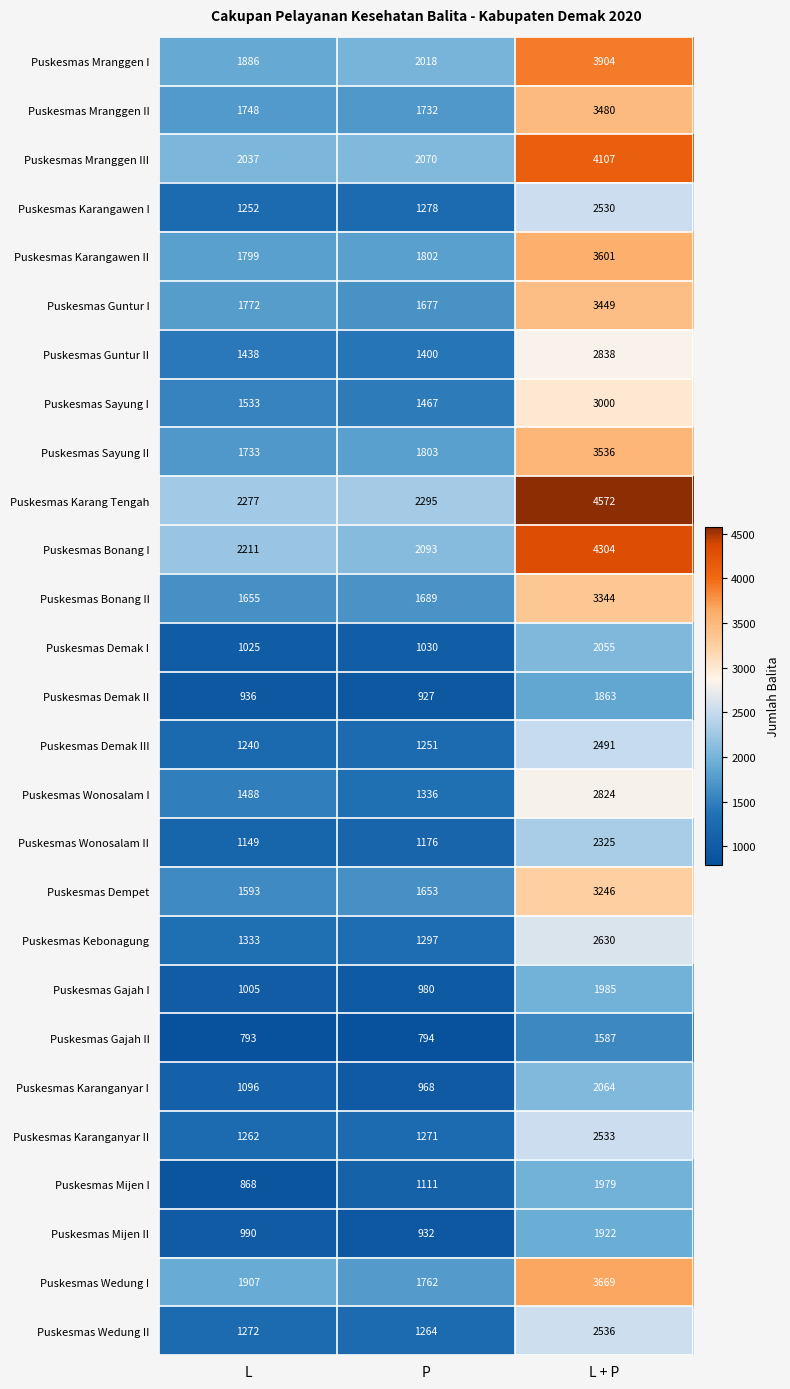

What is the difference between the highest and lowest values at L?

1484